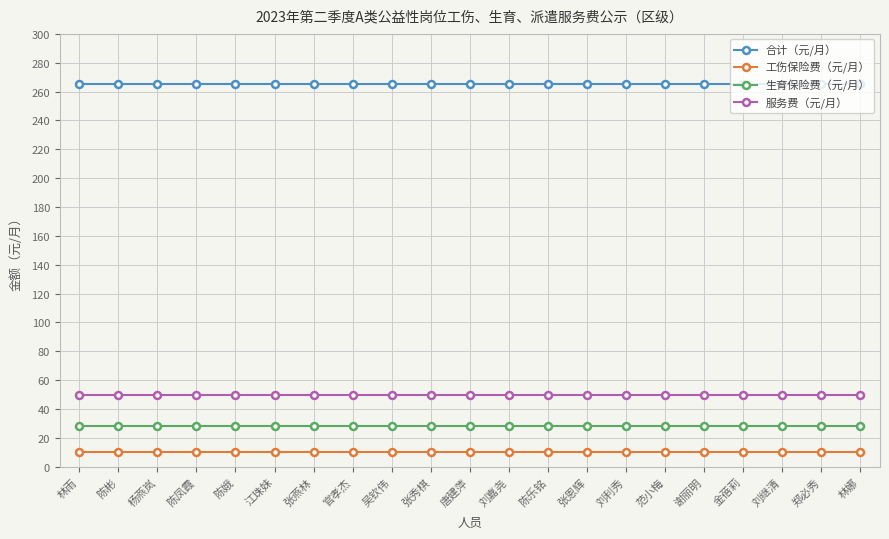

At how many categories does at least one series exceed 96?

21